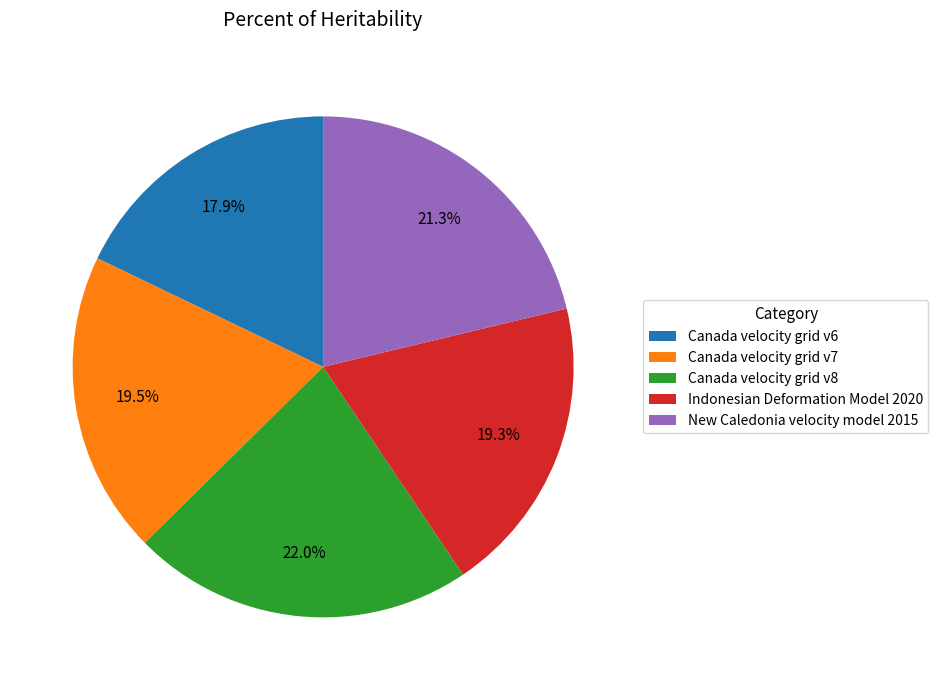

How many slices are in this pie chart?

5